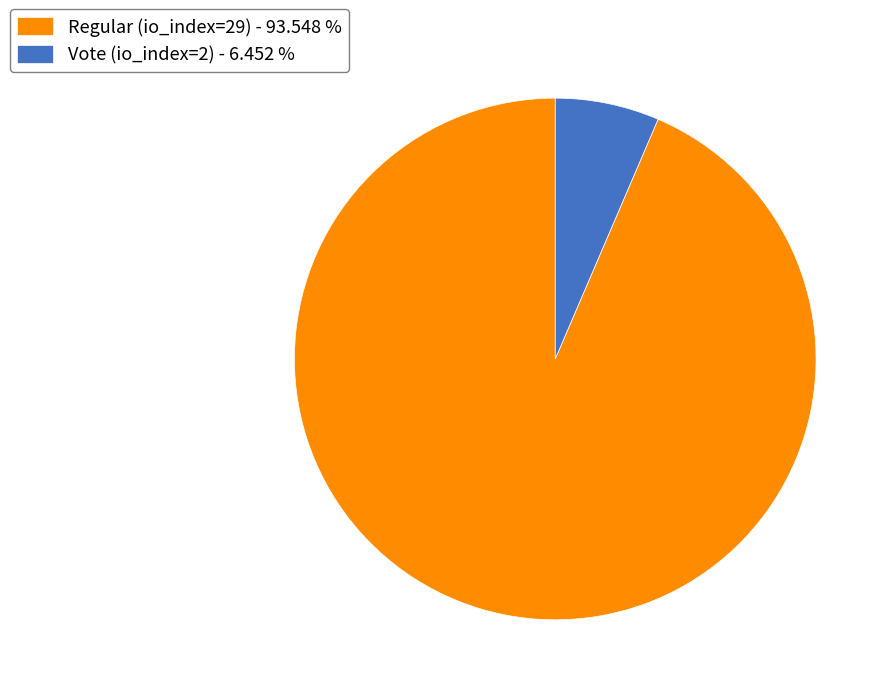

How many segments does this pie chart have?

2